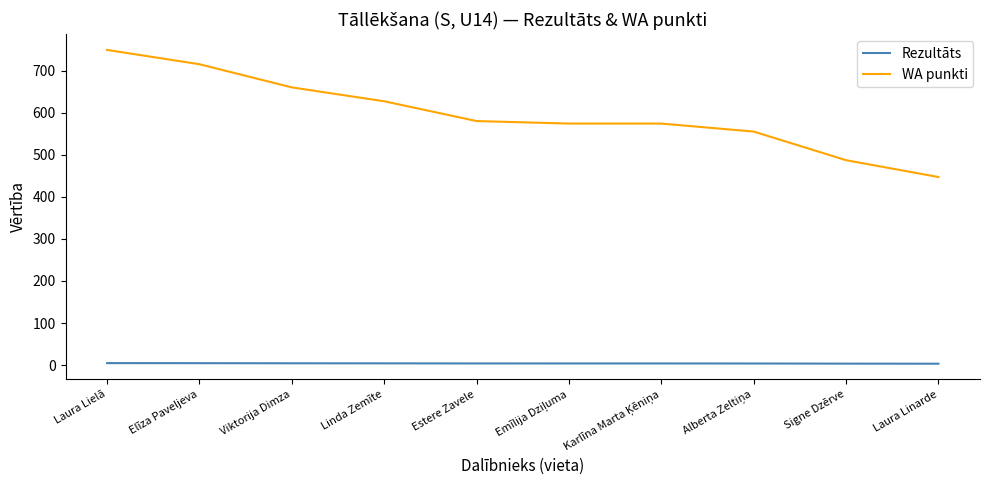

What is the maximum value for WA punkti?

749.0